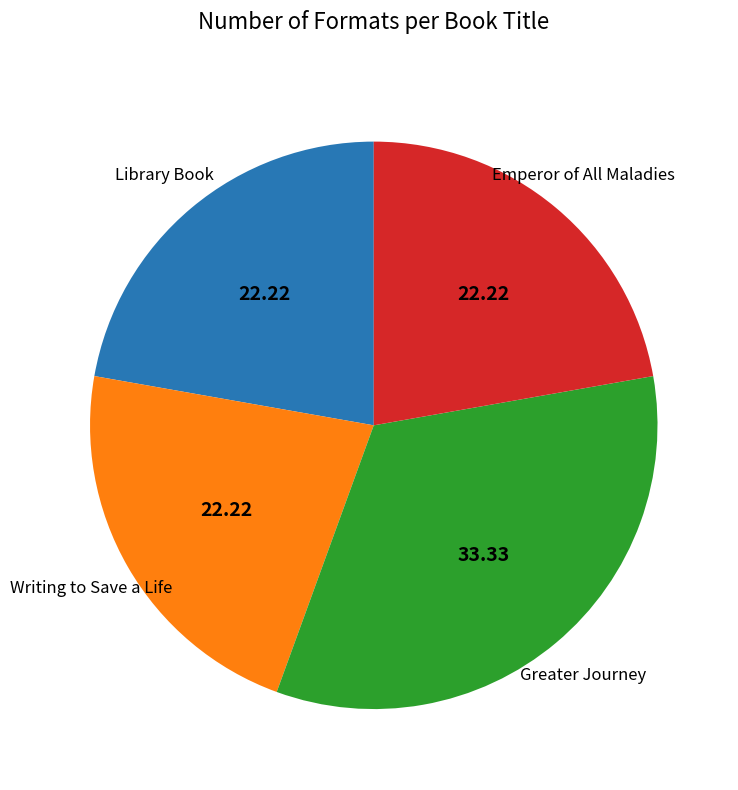

Count the number of slices in the pie.

4